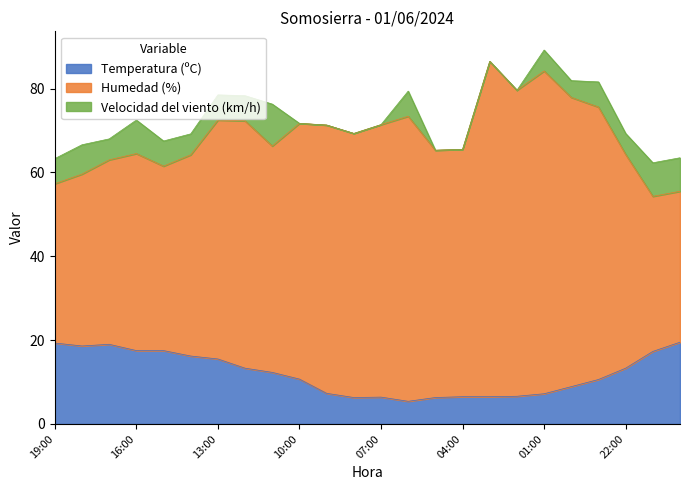

At how many categories does at least one series exceed 32?

24